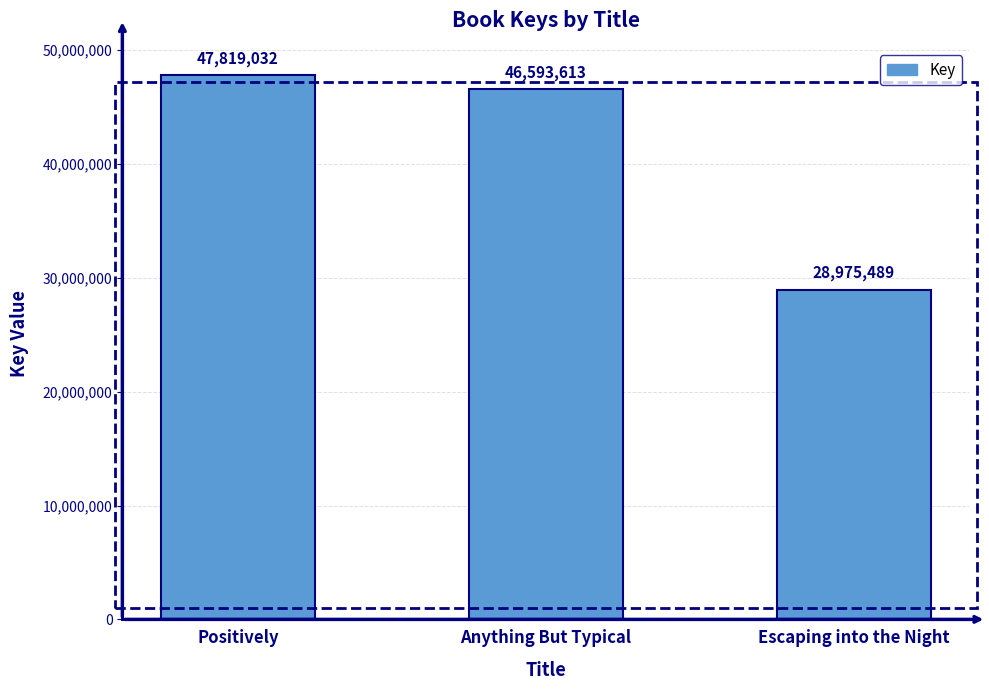

Which has a higher value, Positively or Escaping into the Night?

Positively